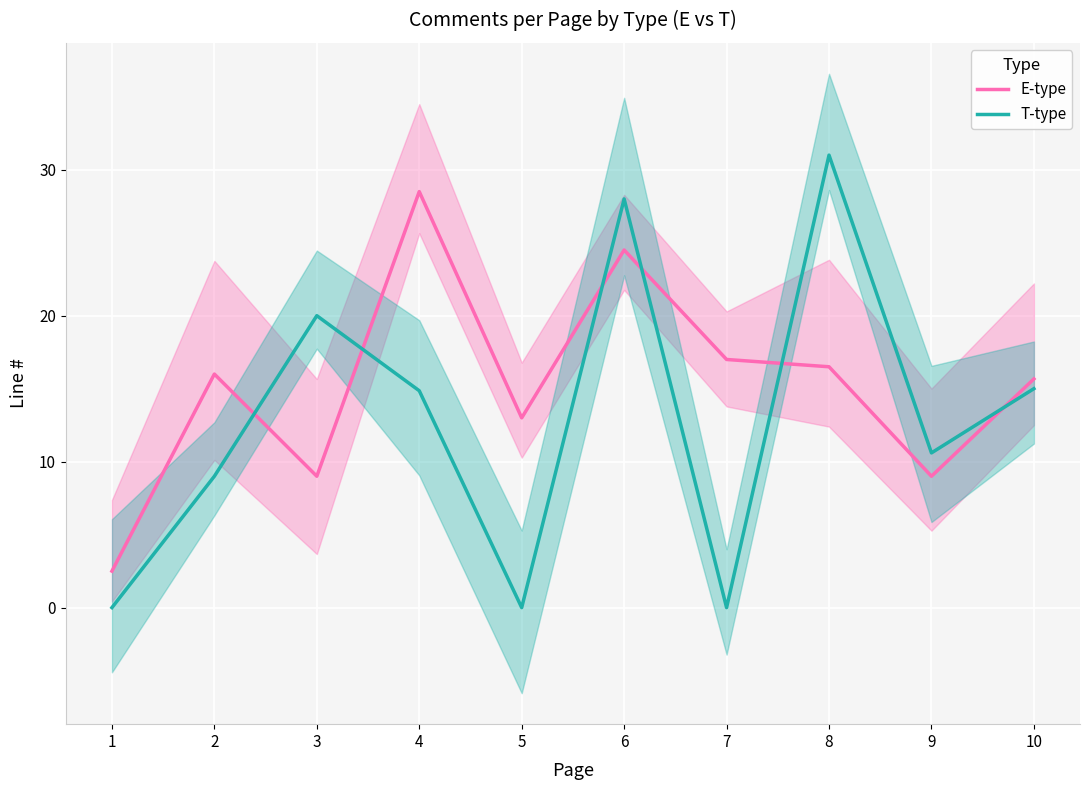

What is the difference between the maximum and minimum values in the T-type series?

31.0